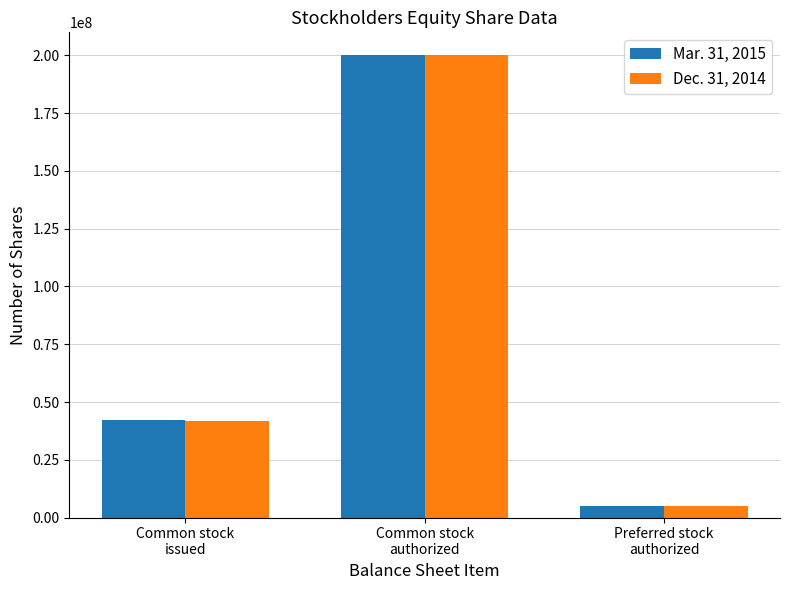

Count the Mar. 31, 2015 values in the range 5000000 to 200000000.

3